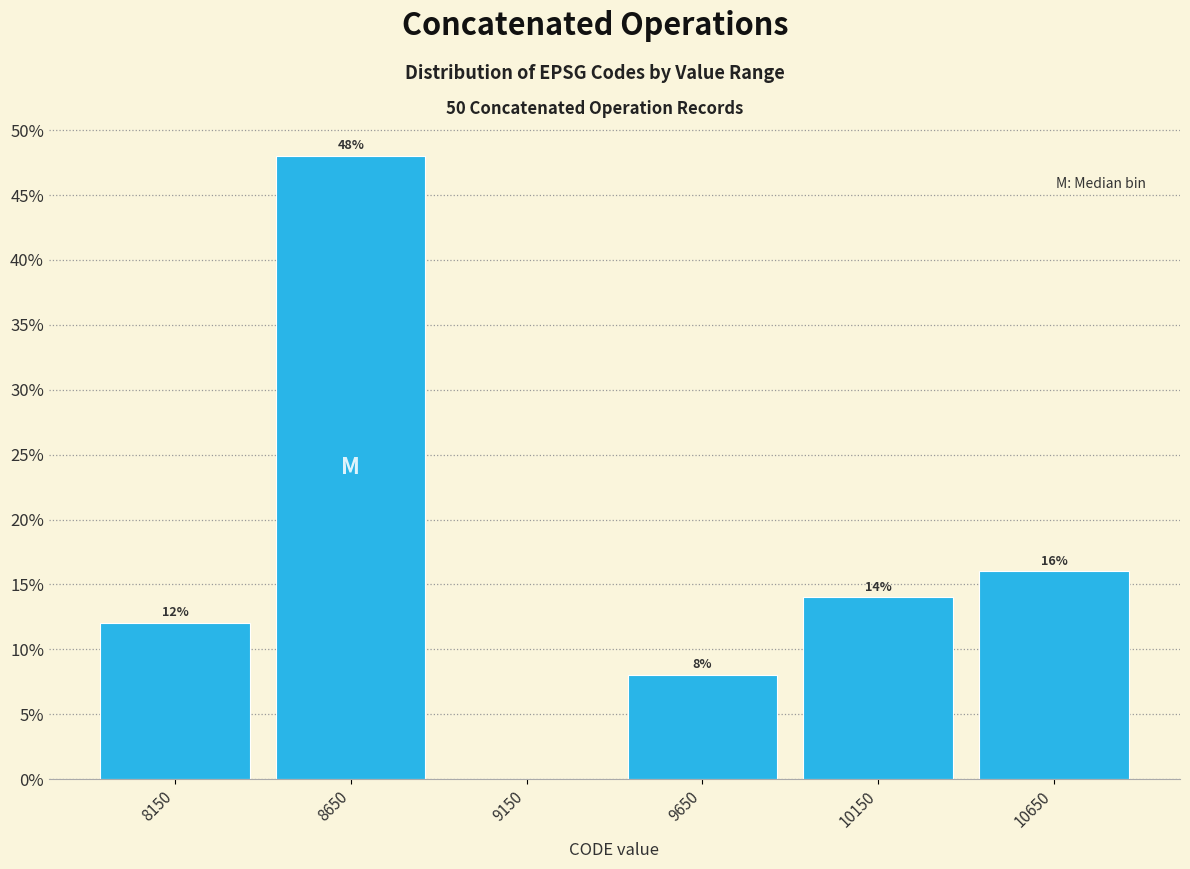

Which range on the x-axis has the tallest bar?

8400 to 8900